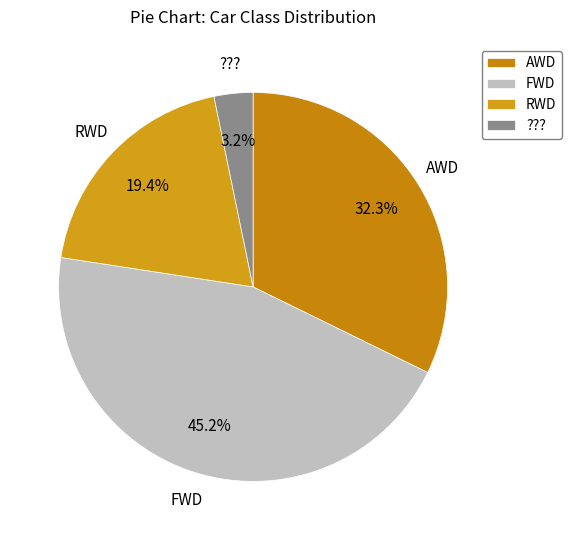

Which slice is the largest?

FWD